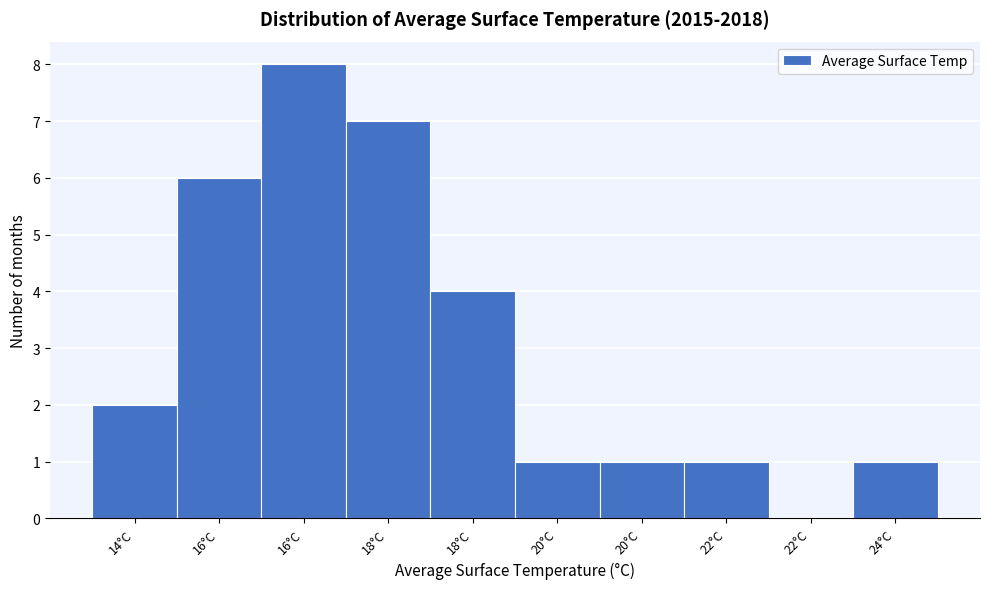

Count the number of data series in this chart.

1